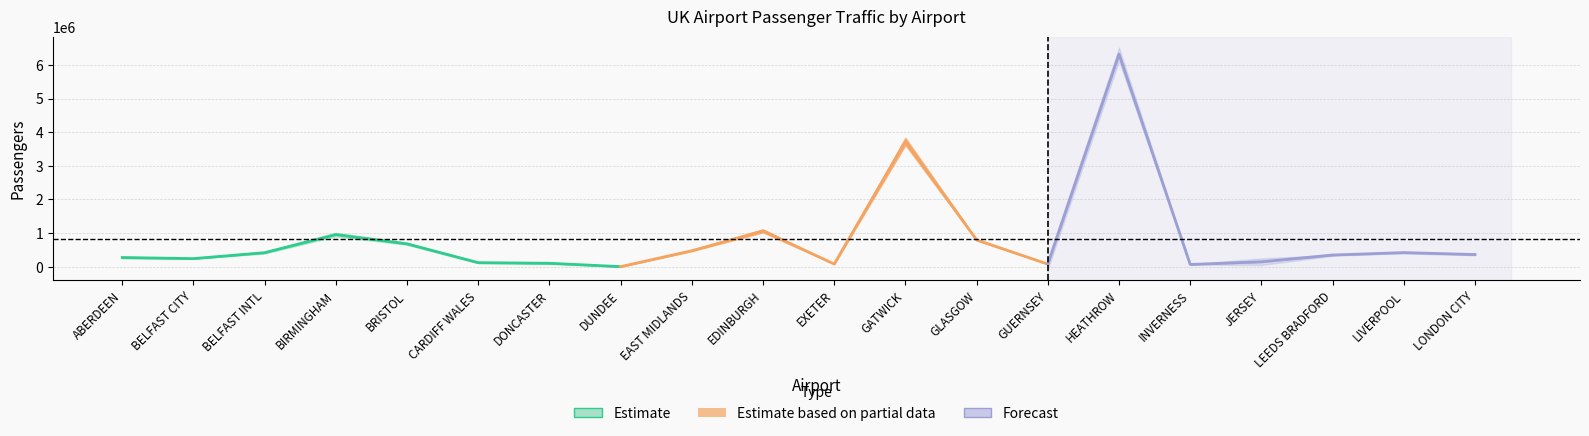

How many interior local valleys does the transit_pax_this series have?

5